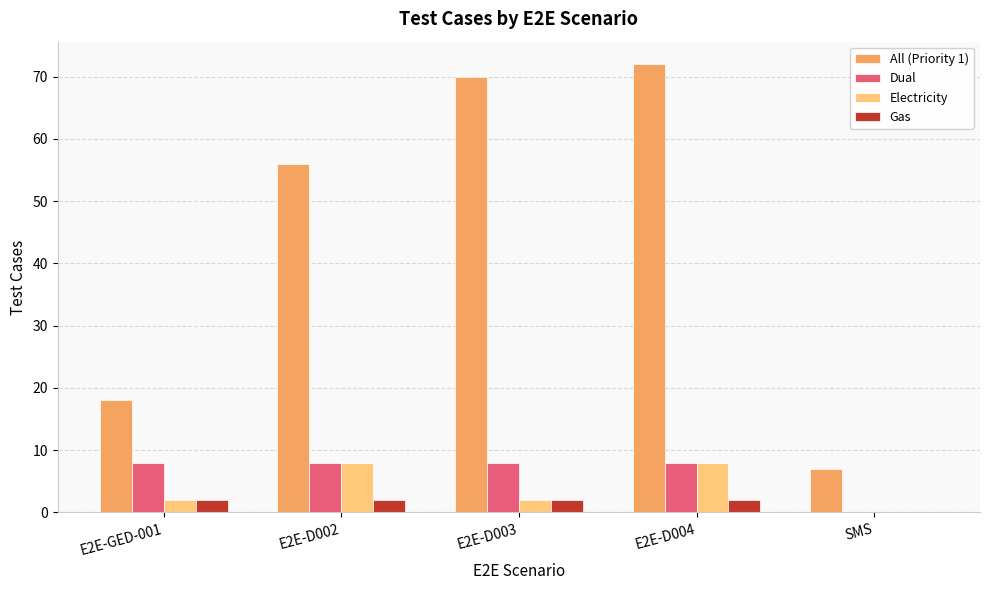

What is the sum of the Dual values at E2E-D004 and E2E-GED-001?

16